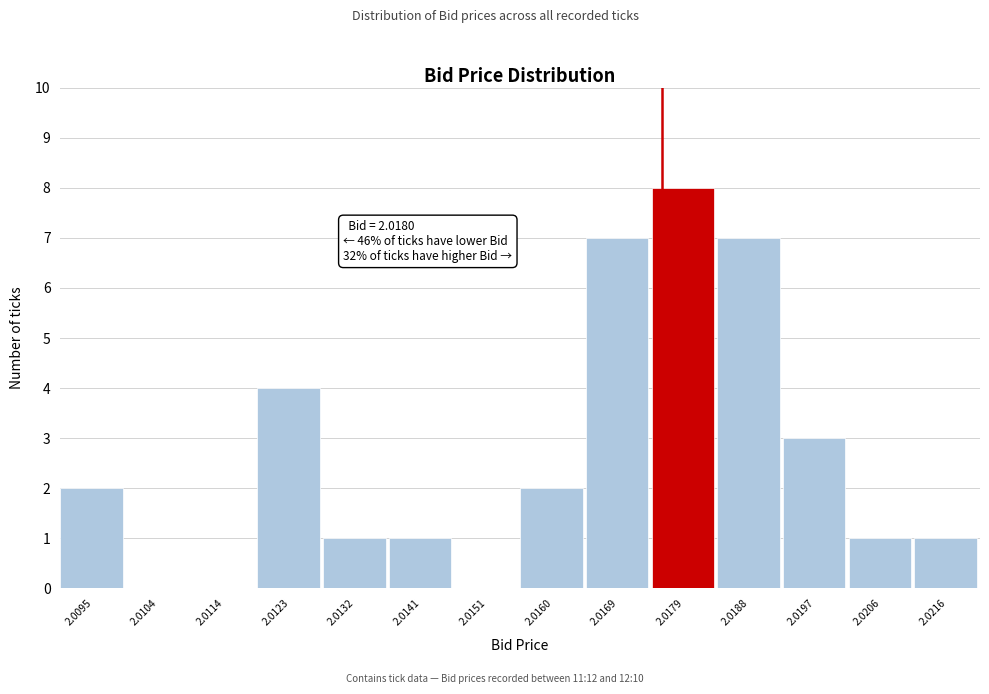

Reading right to left, transcribe all the data shown in this chart.

2.0216=1	2.0206=1	2.0197=3	2.0188=7	2.0179=8	2.0169=7	2.0160=2	2.0151=0	2.0141=1	2.0132=1	2.0123=4	2.0114=0	2.0104=0	2.0095=2